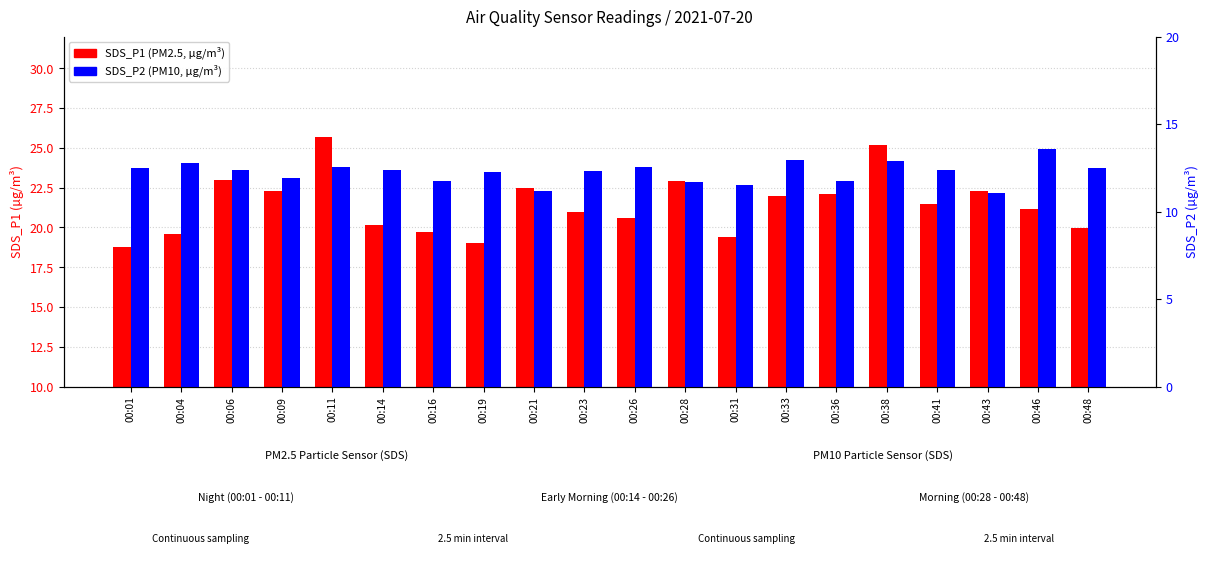

Which series changed the most between 00:04 and 00:36?

SDS_P1